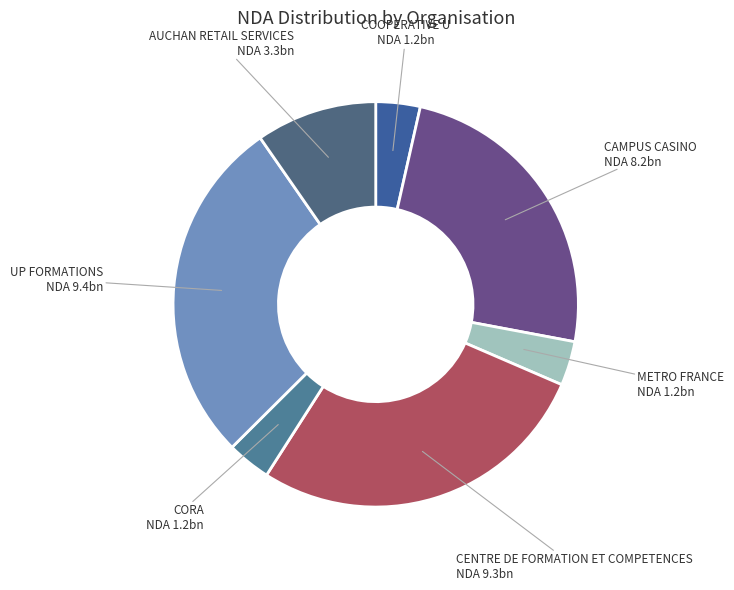

Is it true that COOPERATIVE U is 17% of the pie?

False